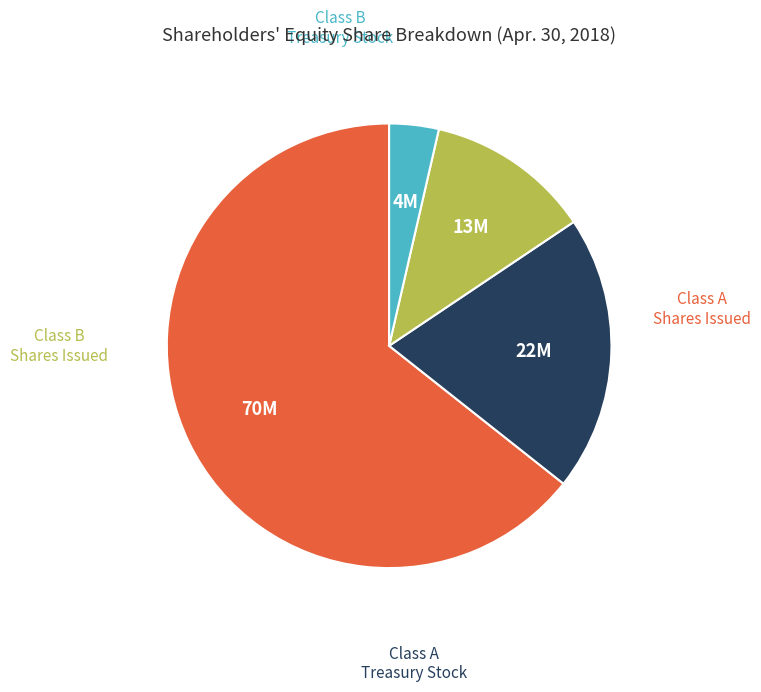

Is it true that Class A Treasury Stock is 5% of the pie?

False